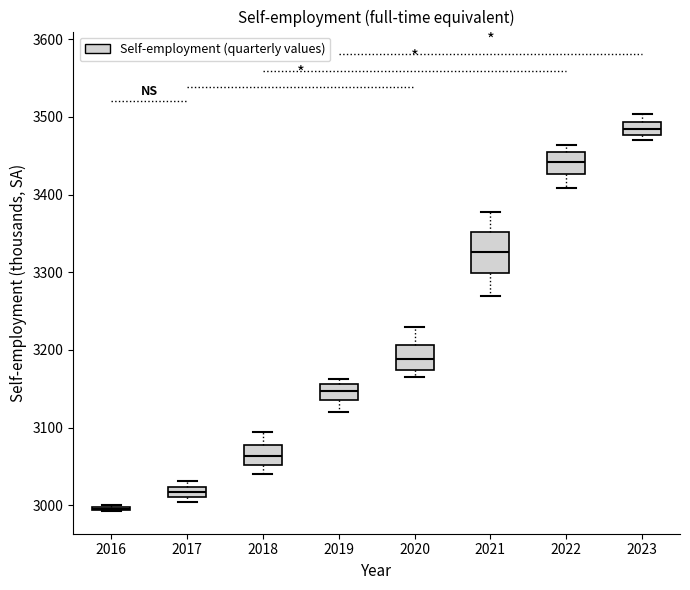

Comparing the boxes themselves (not the whiskers), which one is the tallest?

2021